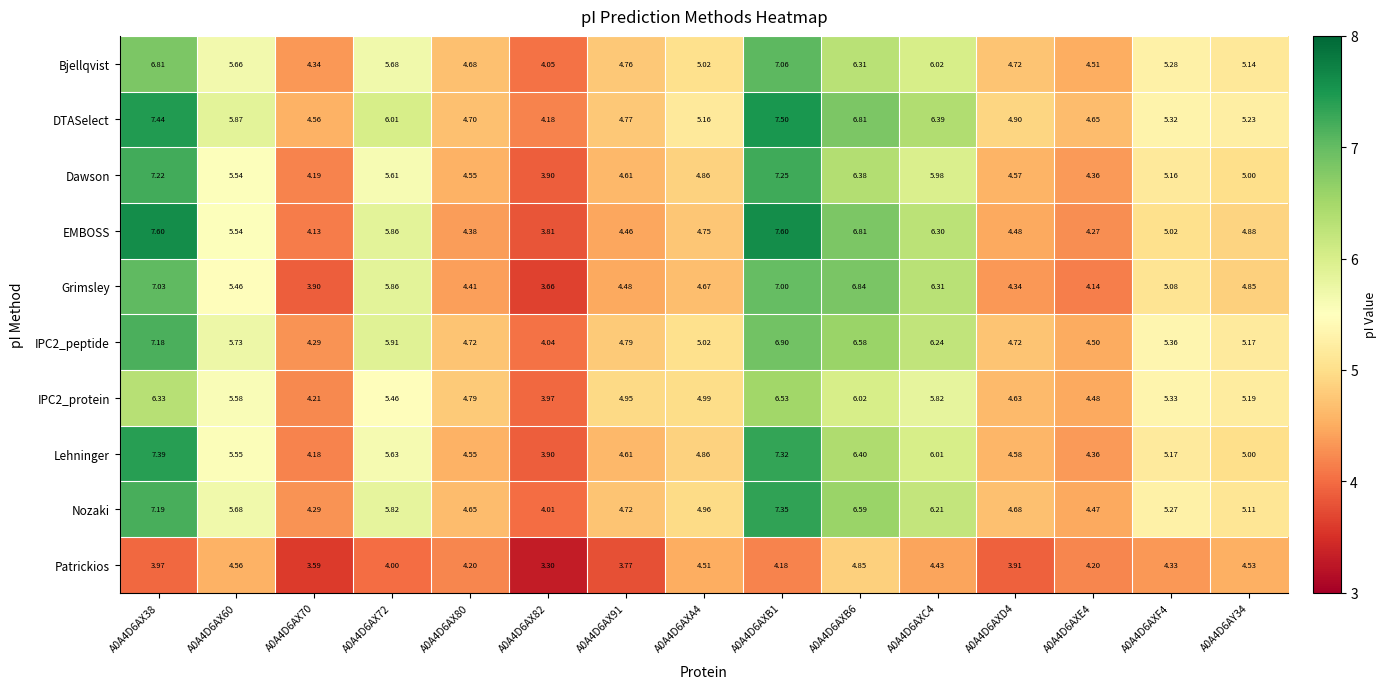

Which series has the largest range (max minus min)?

EMBOSS